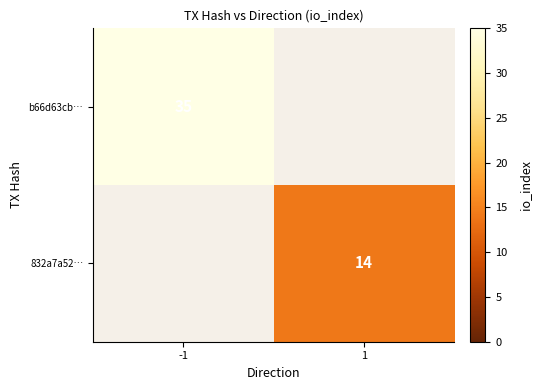

True or false: 832a7a52… has a value of 14 at 1.

True